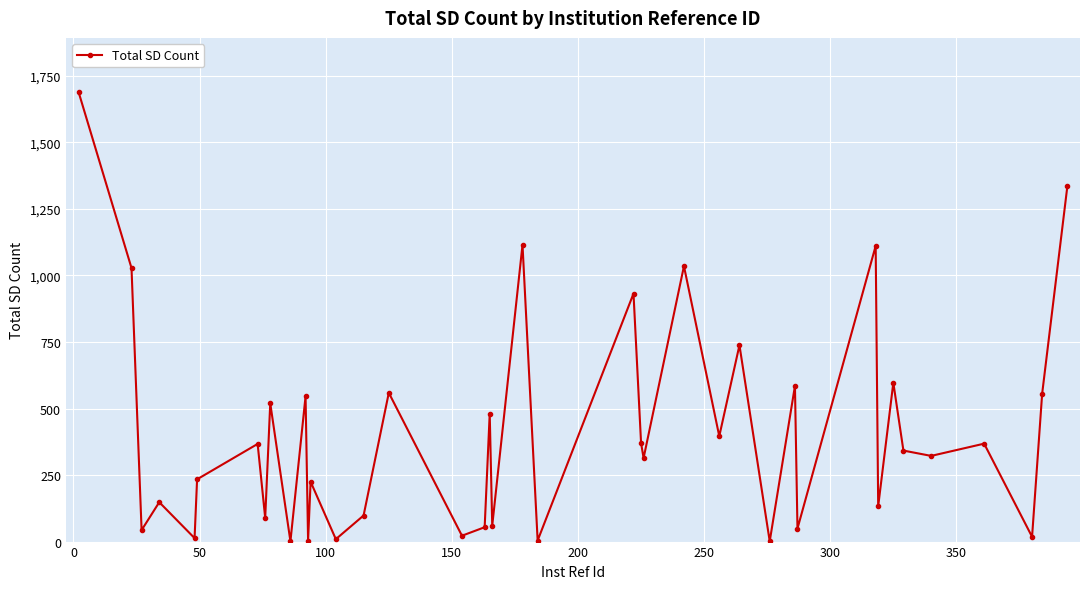

True or false: there are more than 1 points higher than both neighbors.

True